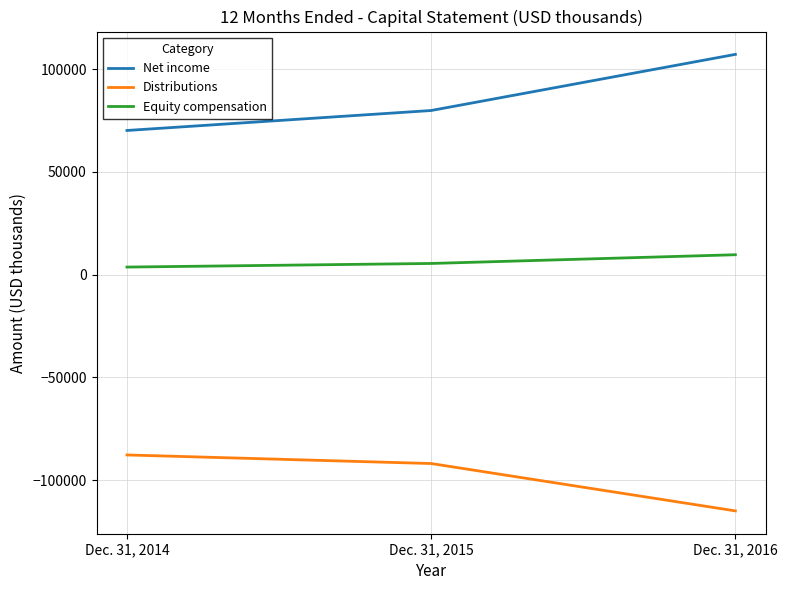

Which series has the widest spread of values?

Net income